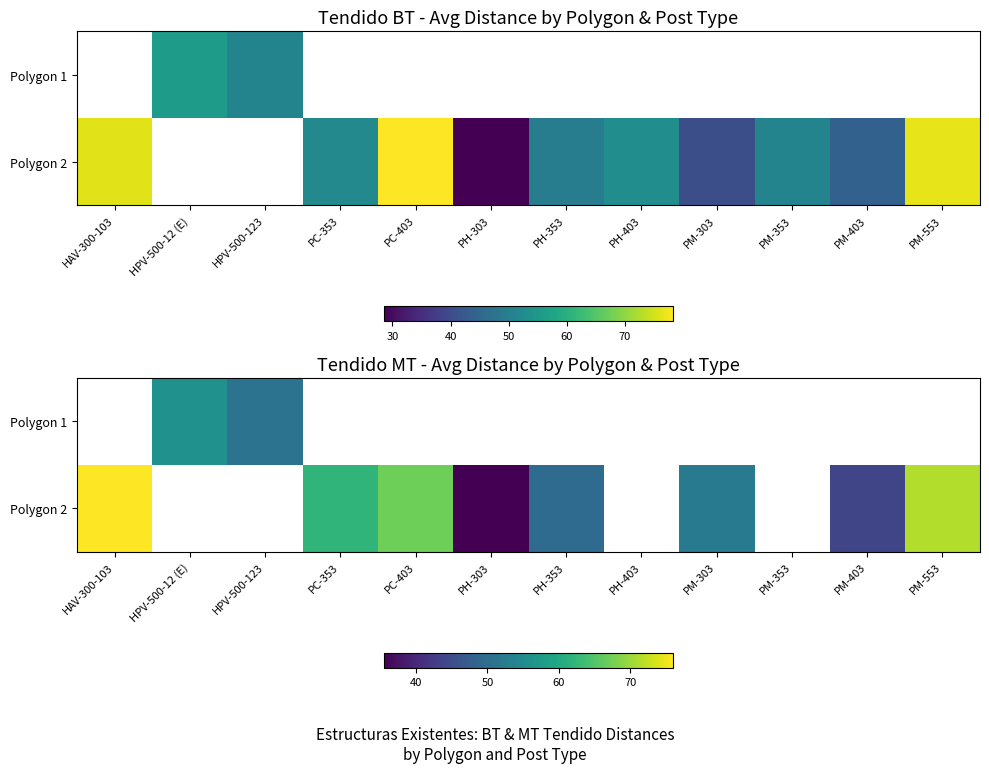

Between PM-553 and PC-403, which is larger?

PC-403